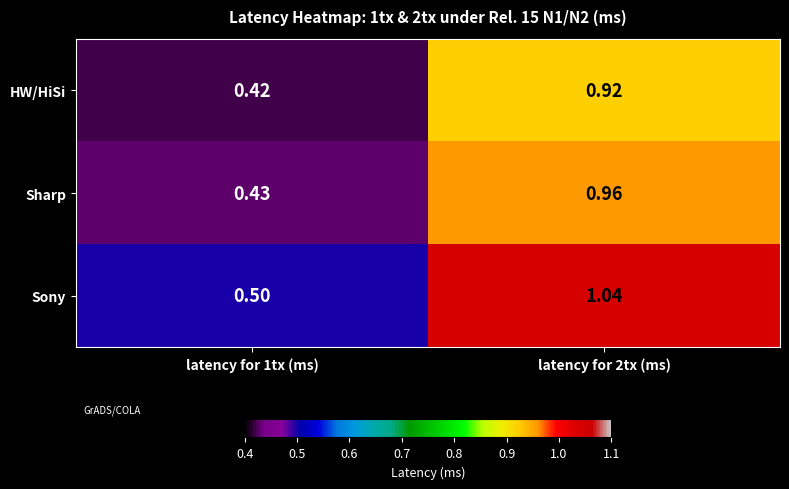

Rank the series by their maximum value, from lowest to highest.

HW/HiSi, Sharp, Sony